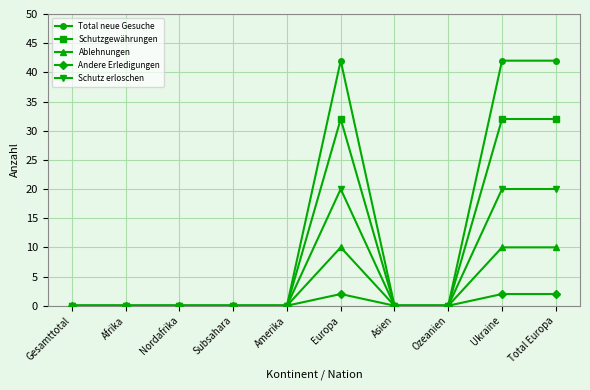

What is the greatest value displayed?

42